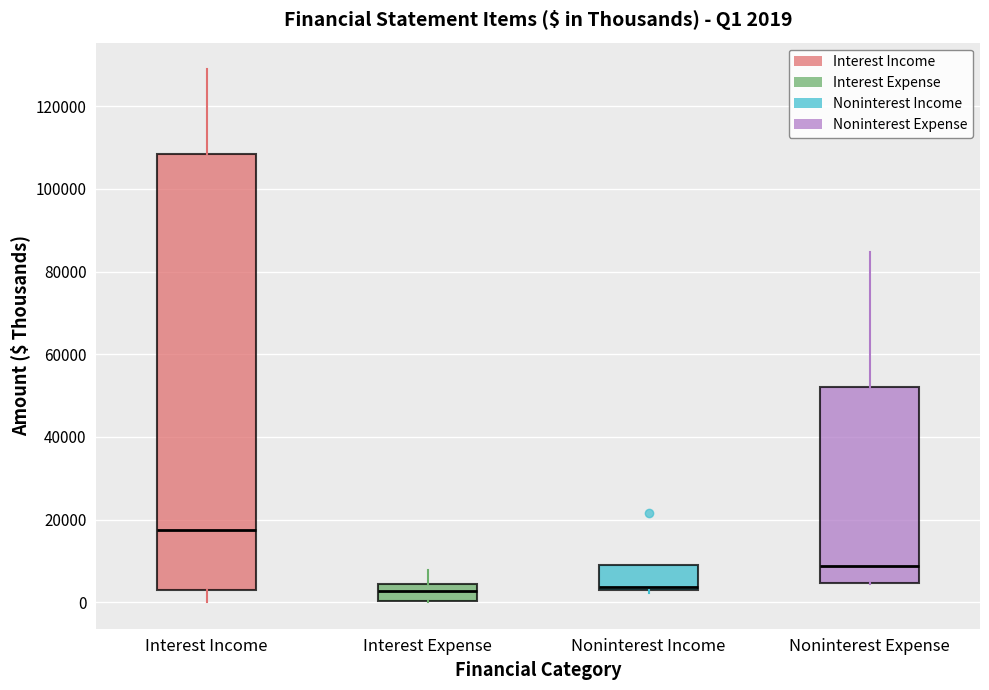

Which box has the highest median line?

Interest Income